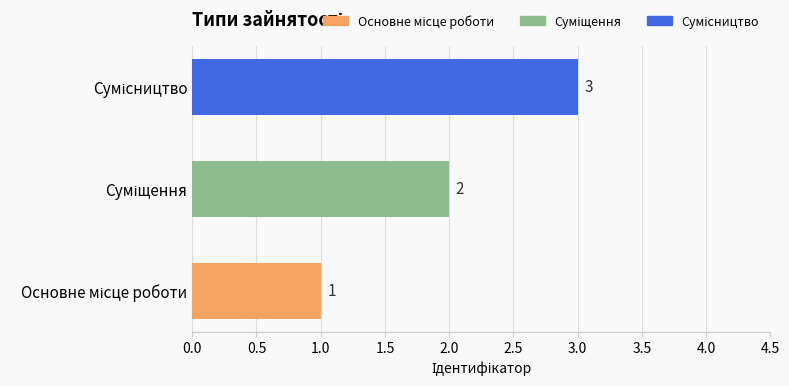

What is the sum of all values?

6